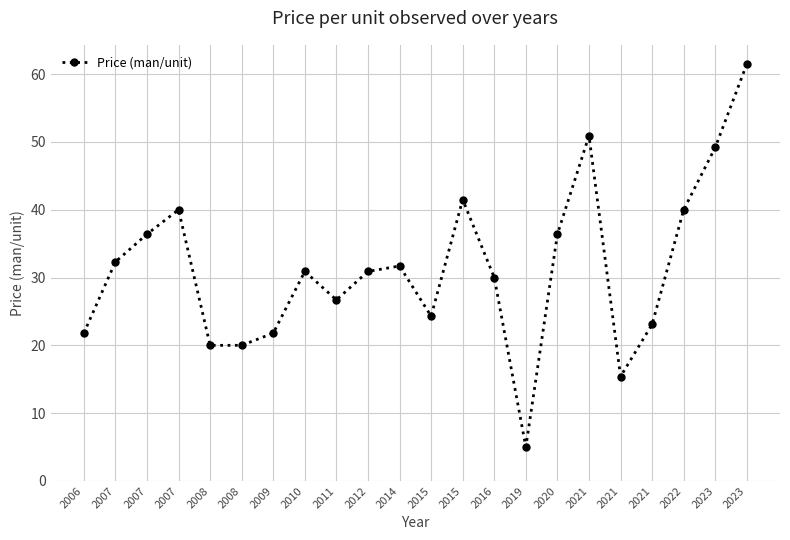

Reading left to right, extract all data points from this chart.

2006=21.8	2007=32.3	2007=36.4	2007=40.0	2008=20.0	2008=20.0	2009=21.8	2010=30.9	2011=26.7	2012=30.9	2014=31.7	2015=24.3	2015=41.5	2016=30.0	2019=5.0	2020=36.4	2021=50.9	2021=15.4	2021=23.1	2022=40.0	2023=49.2	2023=61.5